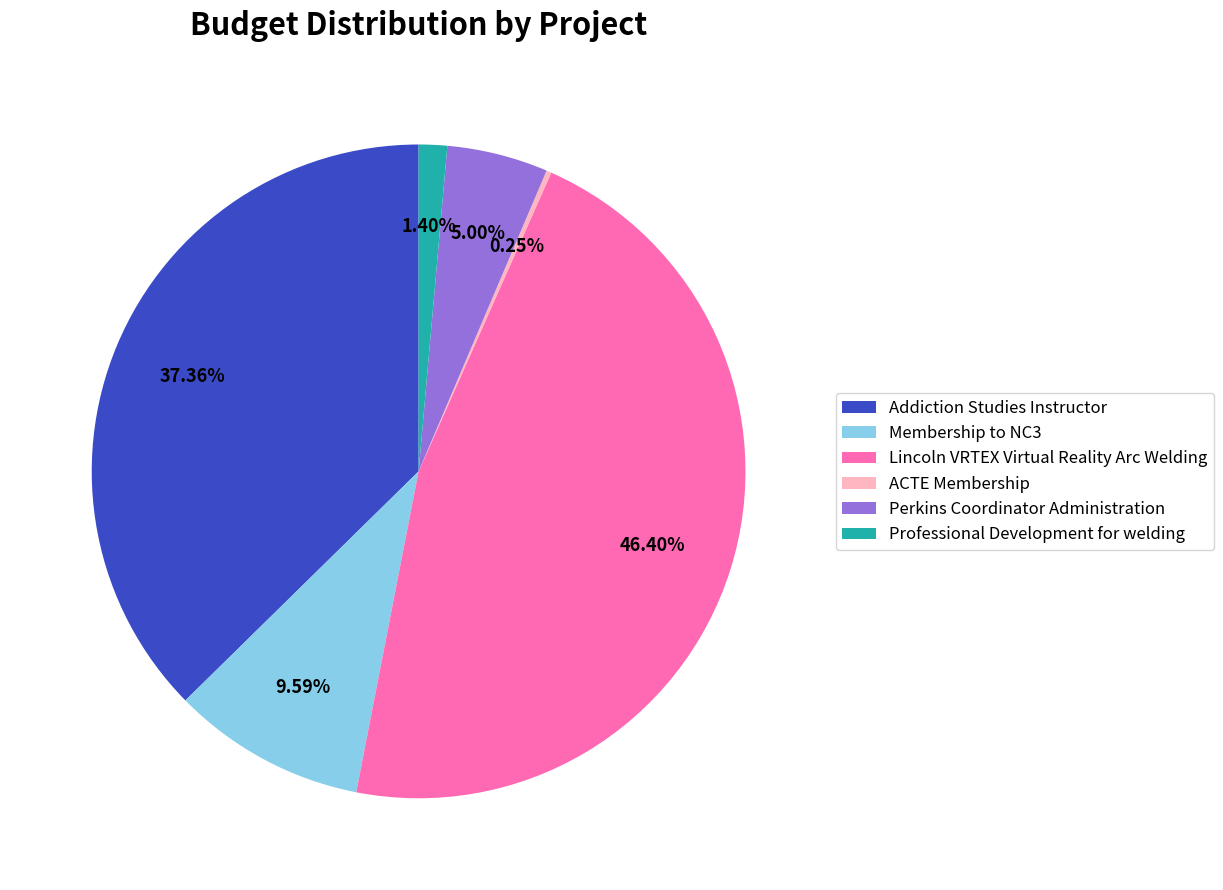

What is the largest slice in the pie chart?

Lincoln VRTEX Virtual Reality Arc Welding